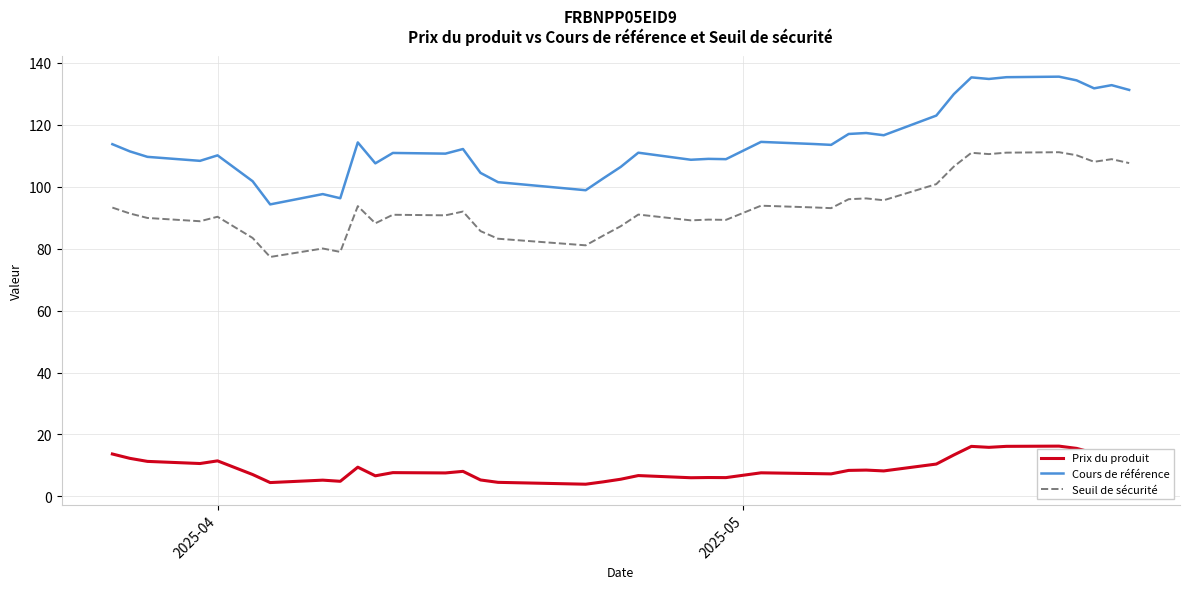

What are all the series names shown in the legend?

Prix du produit, Cours de référence, Seuil de sécurité